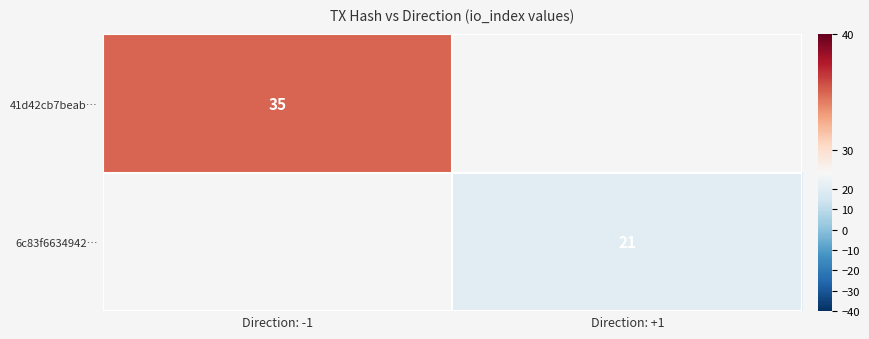

How many categories are shown in the chart?

2